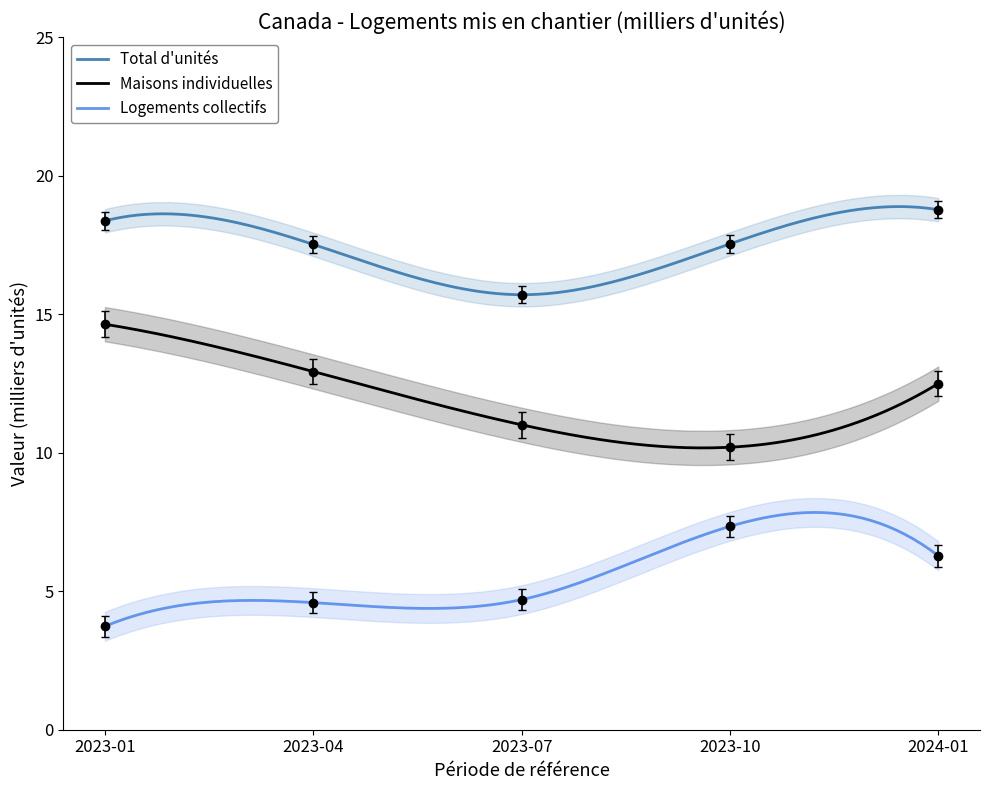

What are all the series names shown in the legend?

Total d'unités, Maisons individuelles, Logements collectifs